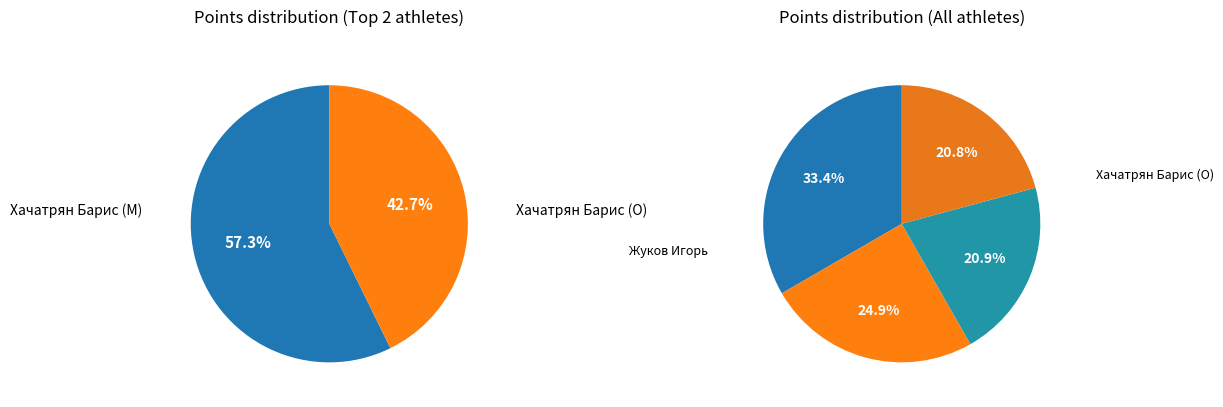

Is Лапин Артем the majority of the pie?

No